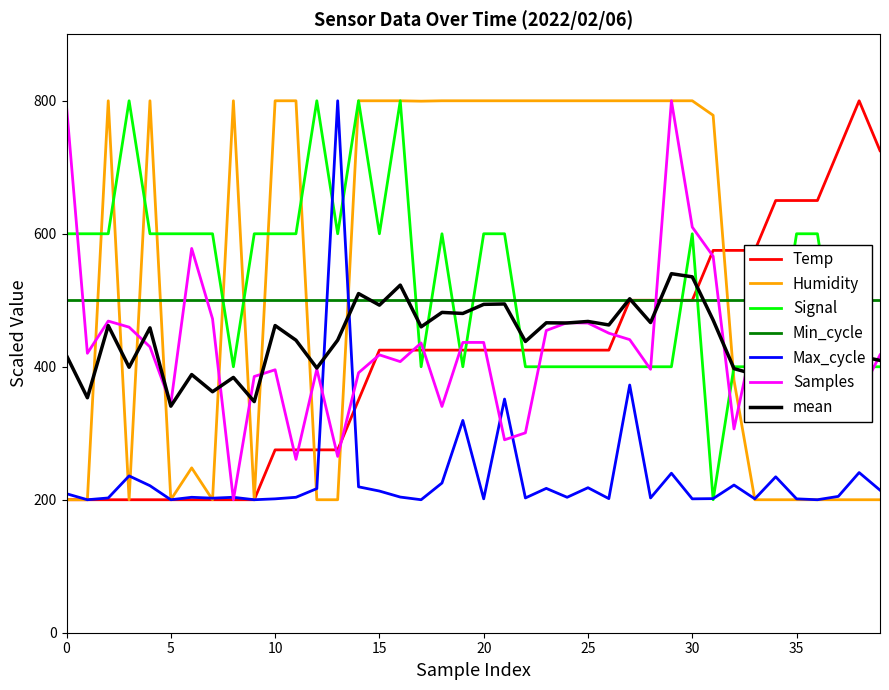

At which category is the sum across all series the highest?

29